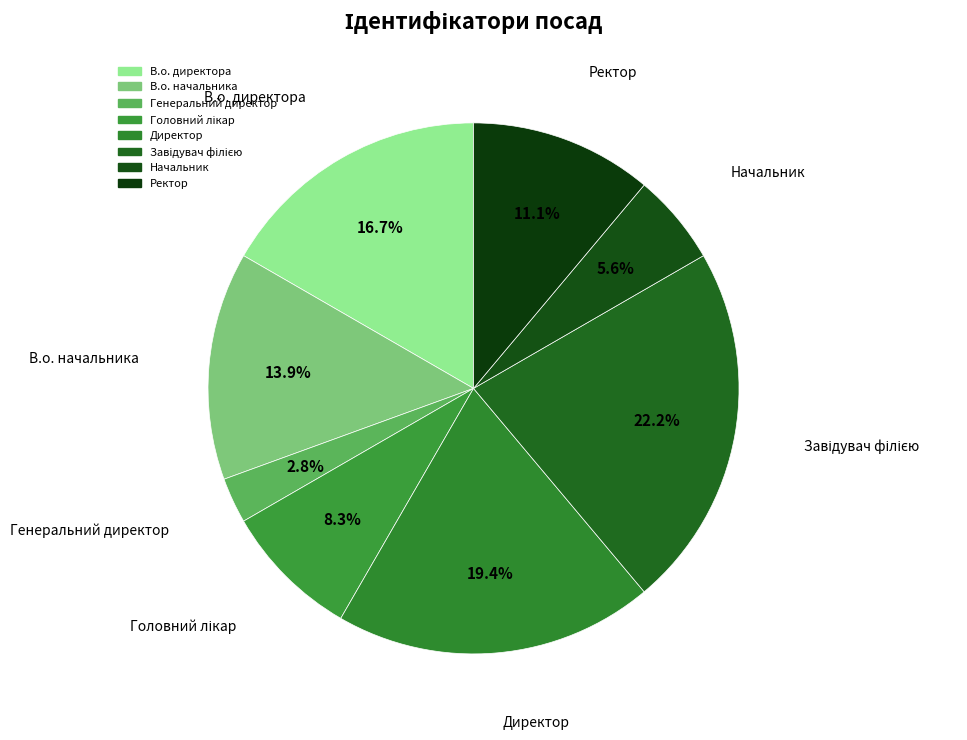

Is there a majority slice in this chart?

No